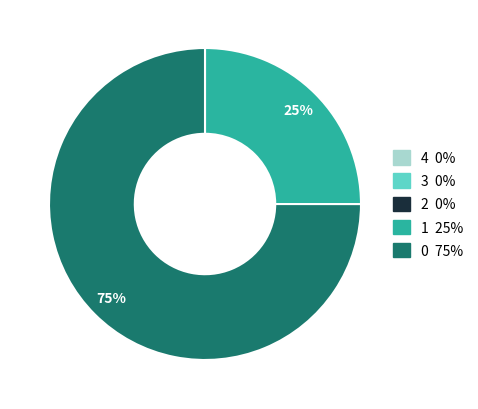

To the nearest percent, what is the difference between the largest and smallest slice percentages?

75%